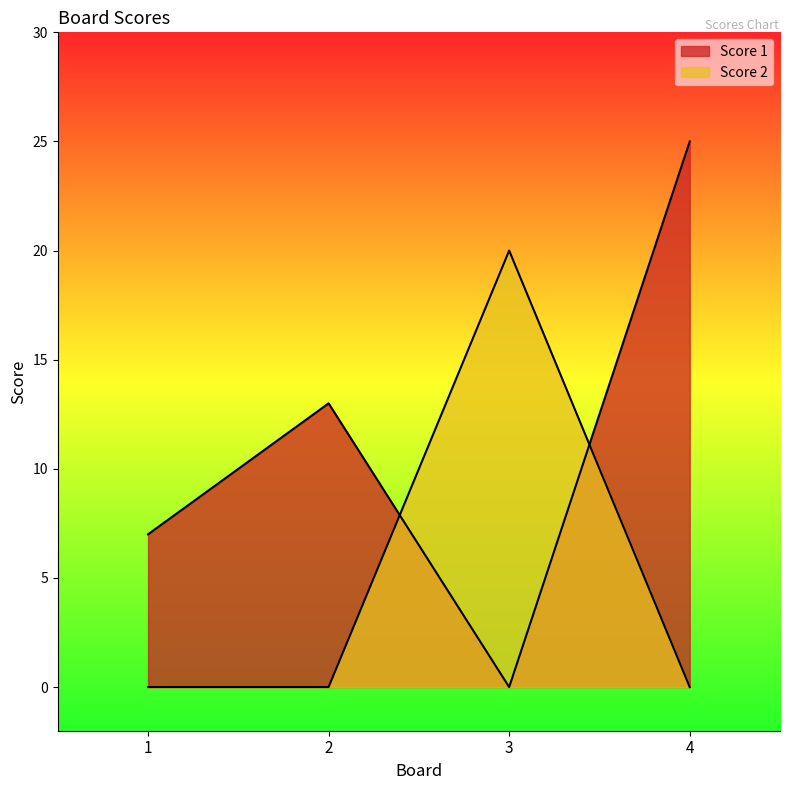

How many Score 2 values are between 0 and 20?

4